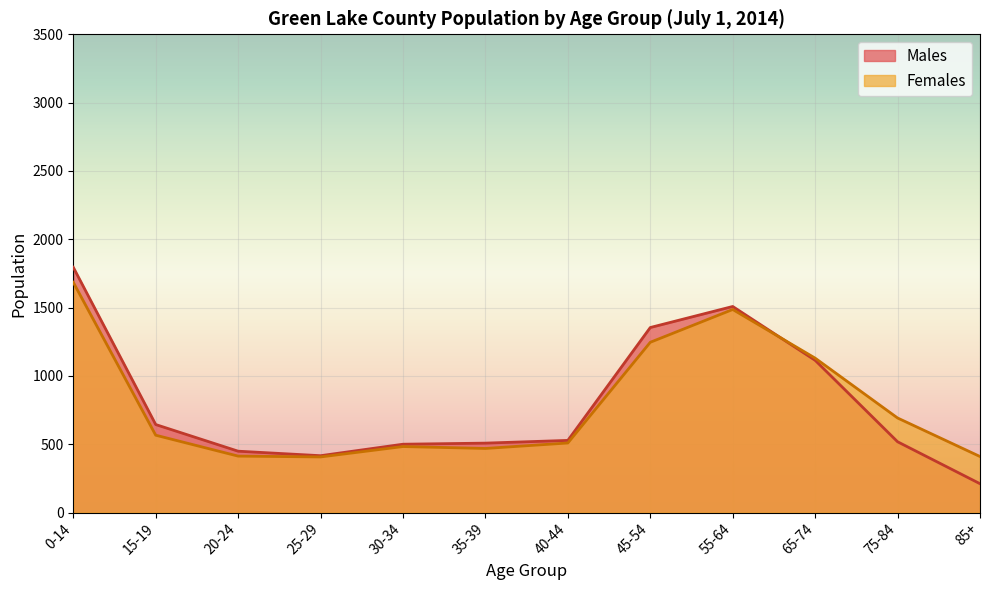

Reading left to right, what are all the values shown in this chart?

Males: 1795	644	449	416	500	508	528	1354	1508	1114	518	211
Females: 1685	566	413	407	483	469	509	1246	1486	1130	692	410